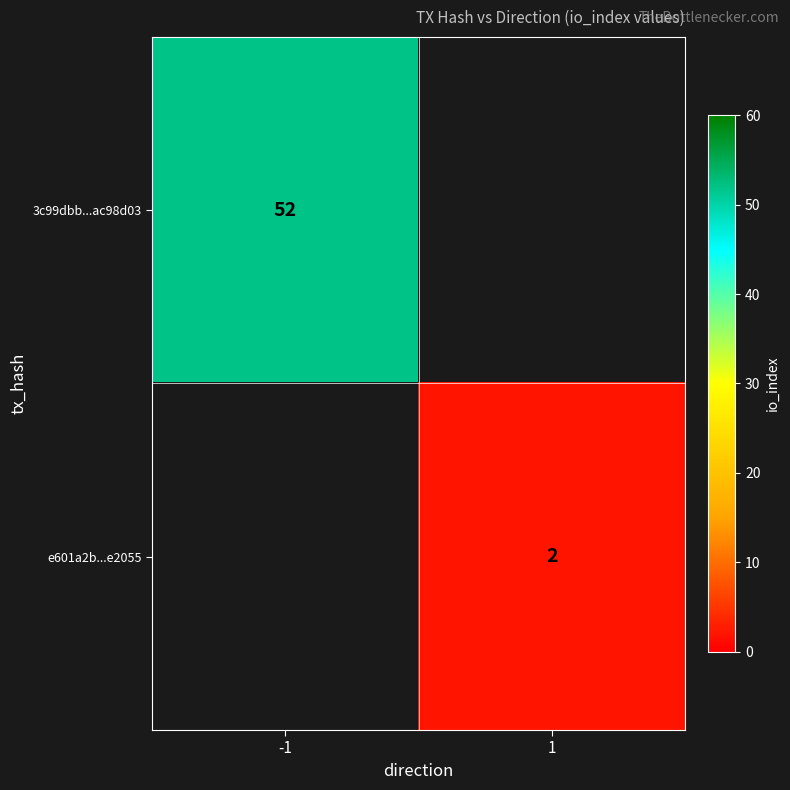

What is the smallest value displayed?

2.0